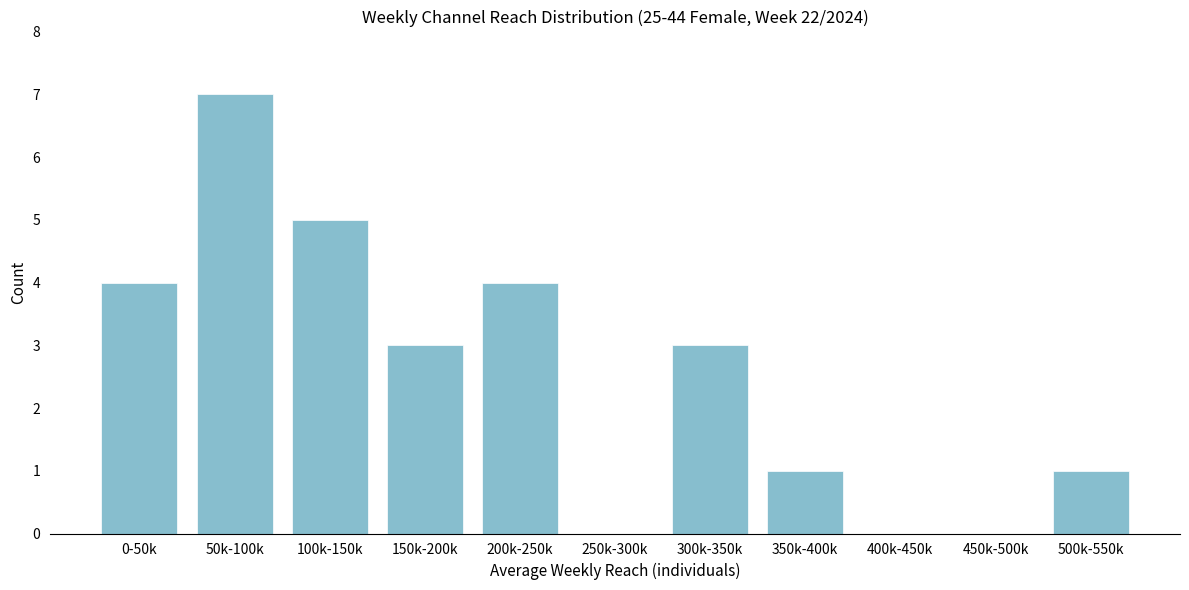

Reading left to right, extract all data points from this chart.

0-50k=4	50k-100k=7	100k-150k=5	150k-200k=3	200k-250k=4	250k-300k=0	300k-350k=3	350k-400k=1	400k-450k=0	450k-500k=0	500k-550k=1